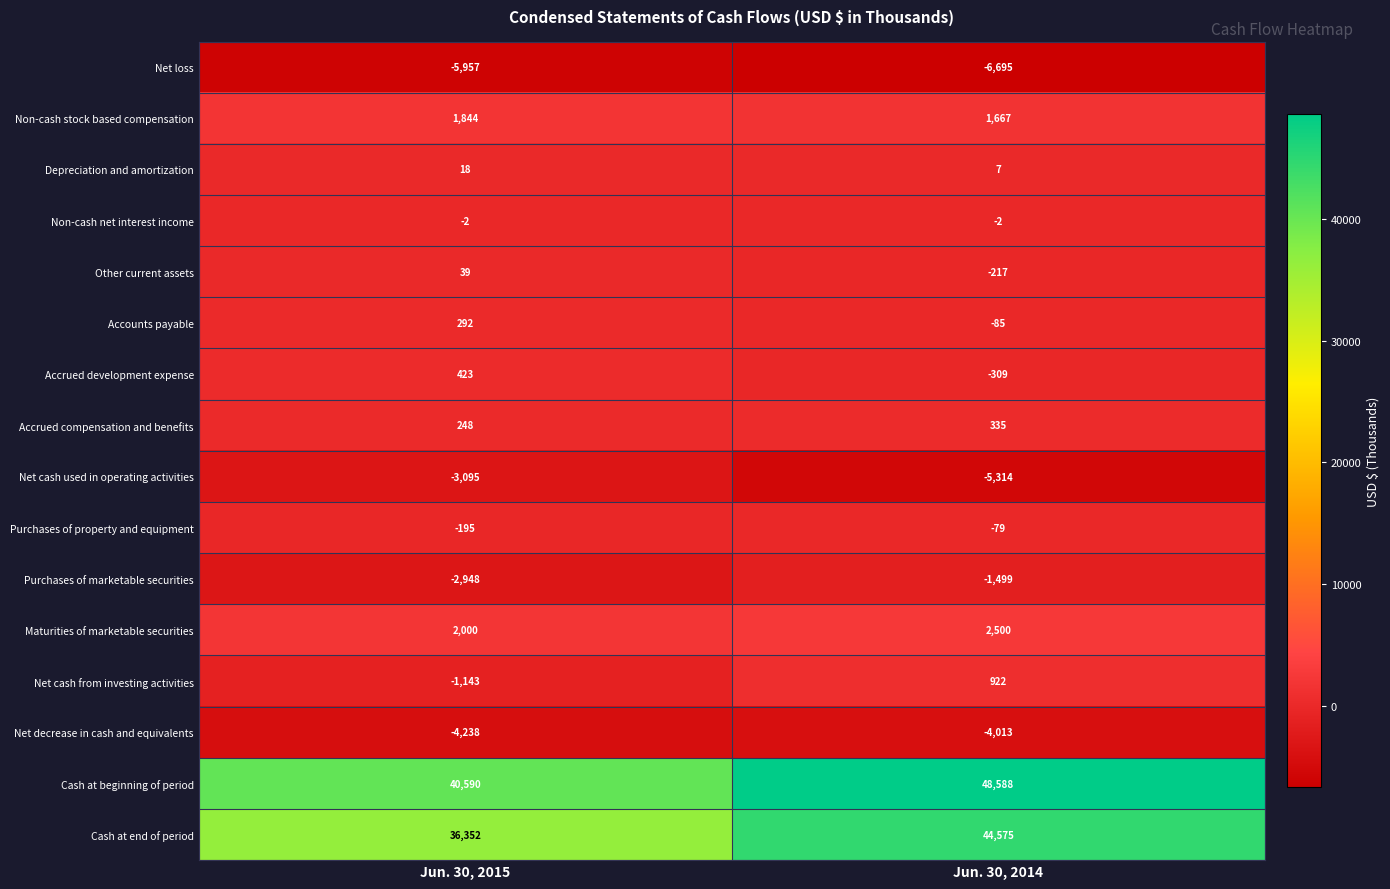

What is the total value across all series at Jun. 30, 2014?

80381